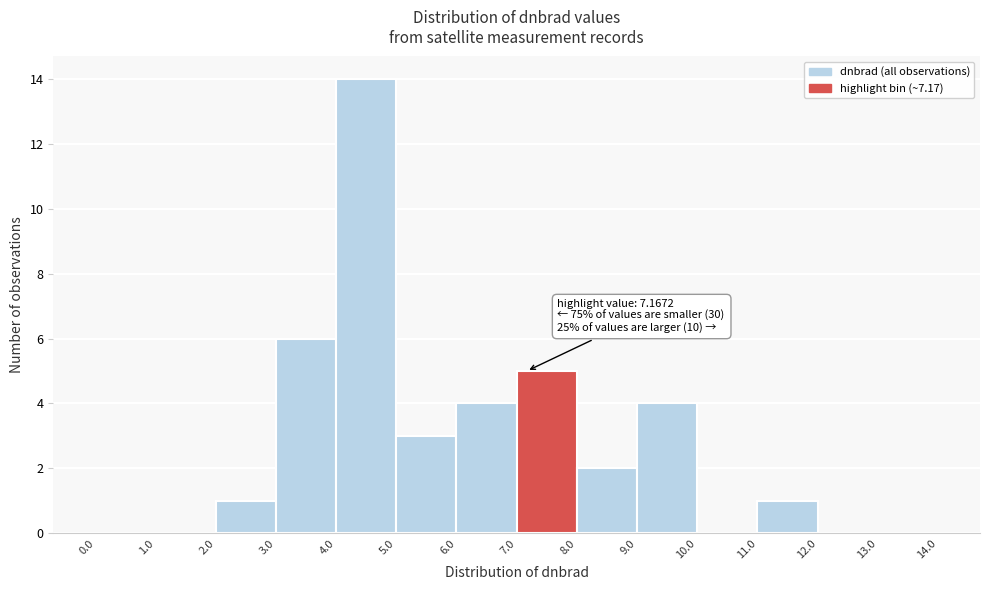

Over which range of the x-axis is the bar tallest?

4.0 to 5.0